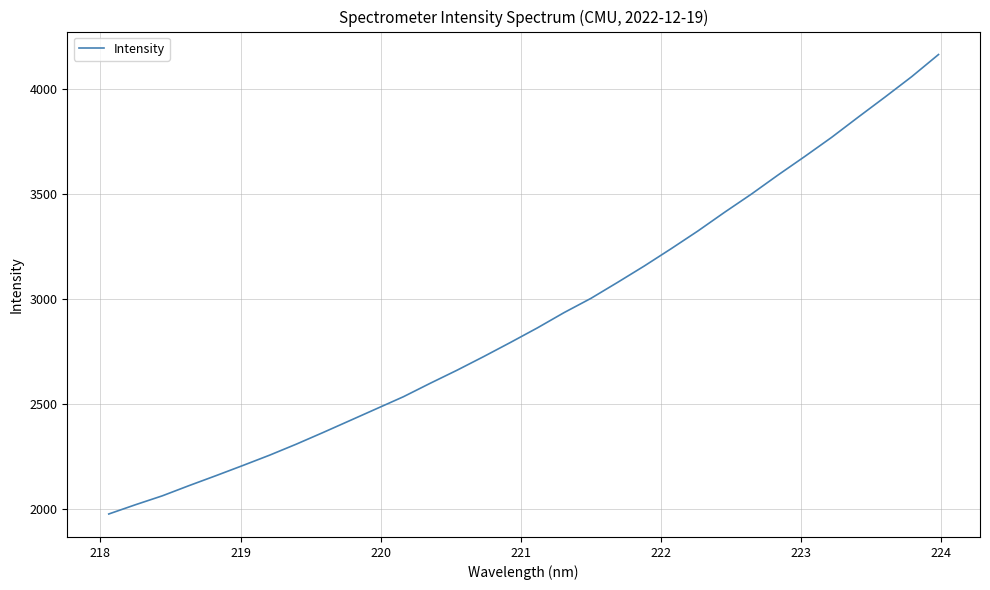

What is the difference between the maximum and minimum values?

2184.5